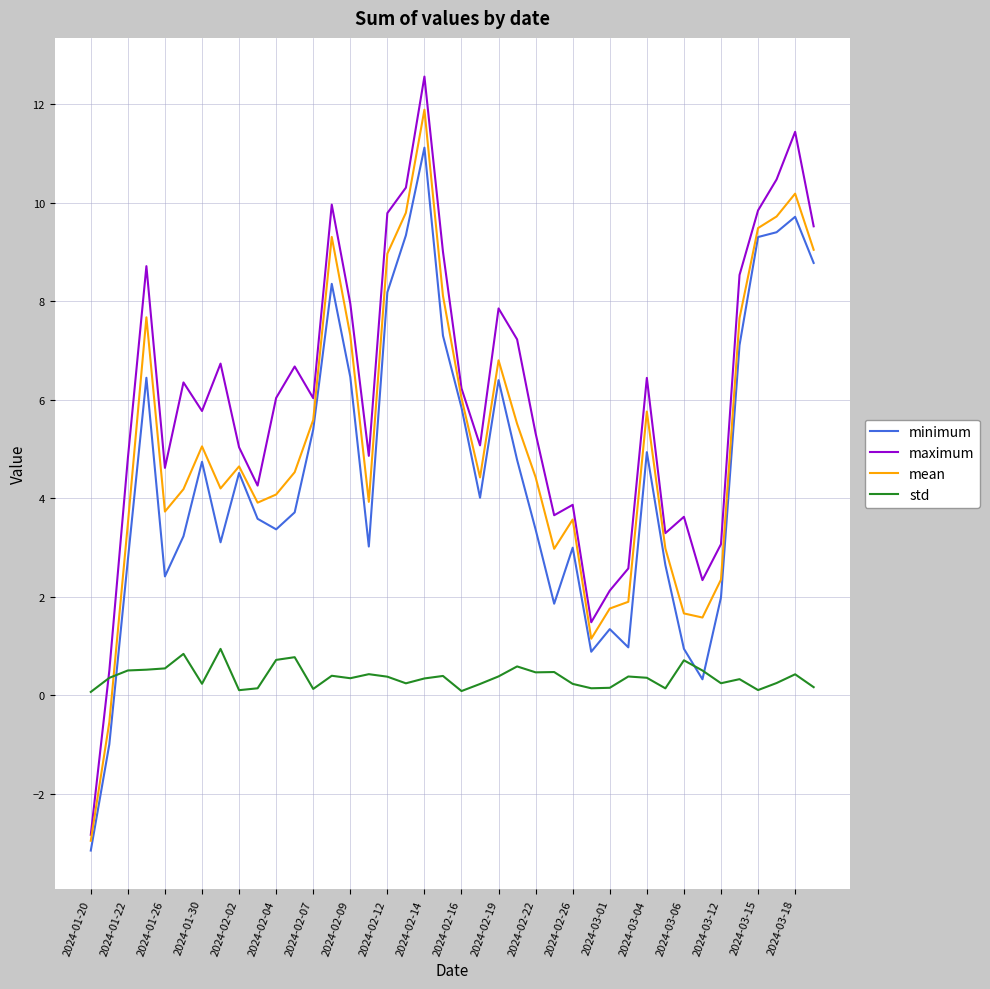

Which series has the largest total across all categories?

maximum